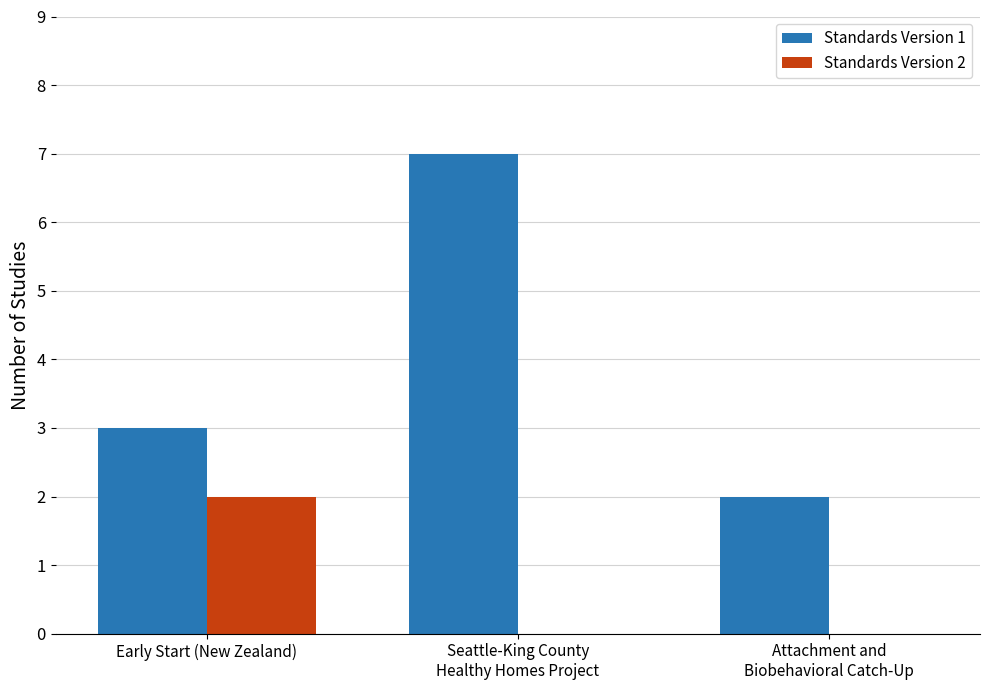

True or false: Standards Version 2 has a value of -1 at Attachment and
Biobehavioral Catch-Up.

False